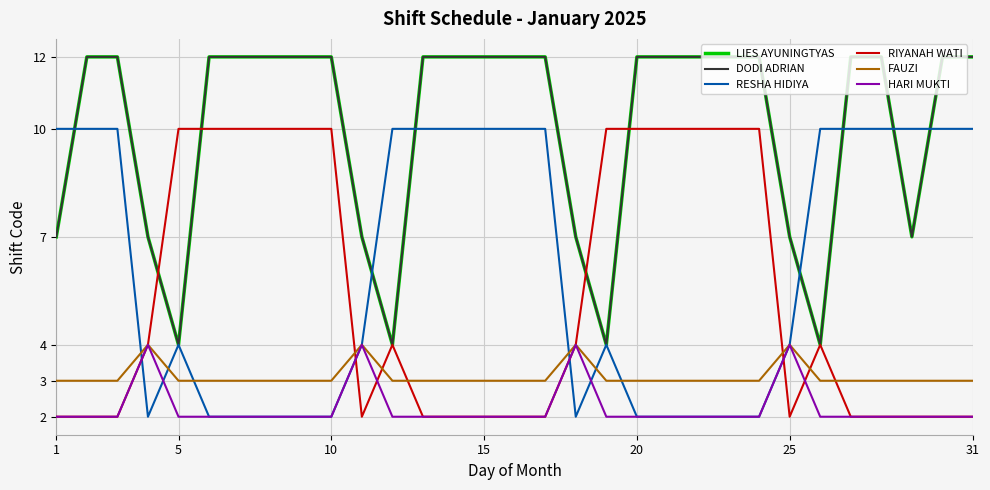

Does the chart have visible grid lines?

Yes